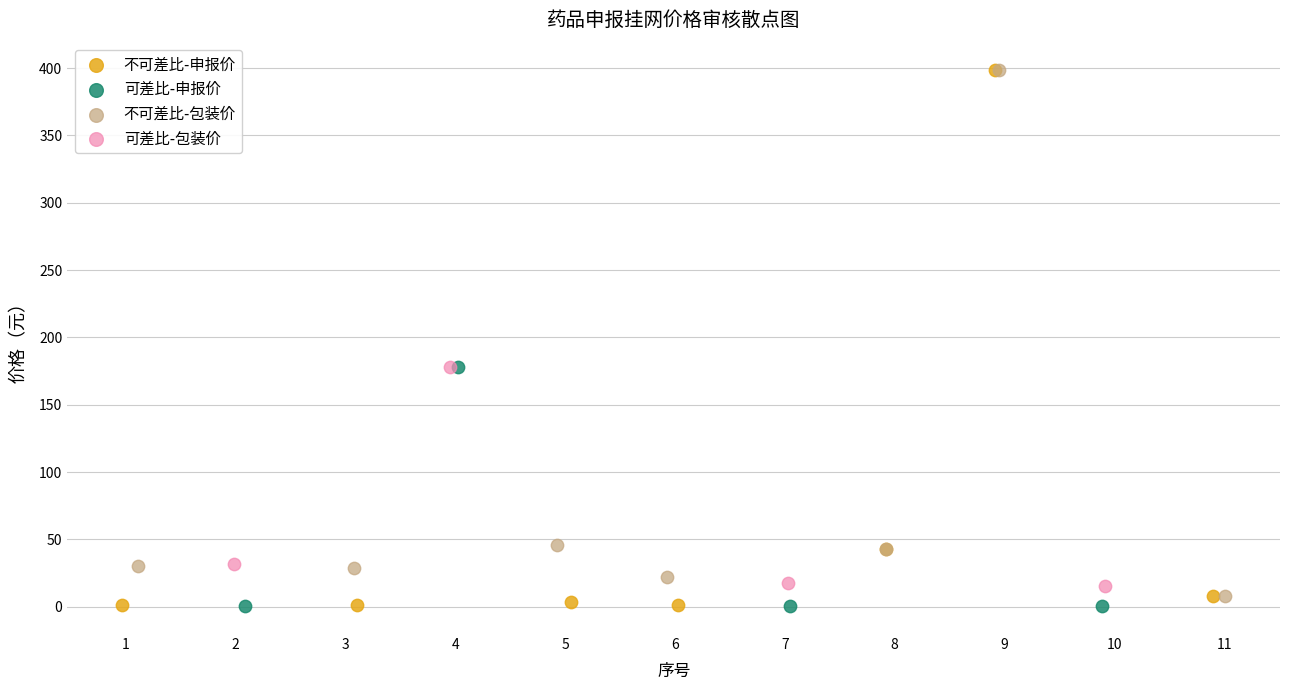

Which series has the largest Y range (max minus min)?

不可差比-申报价